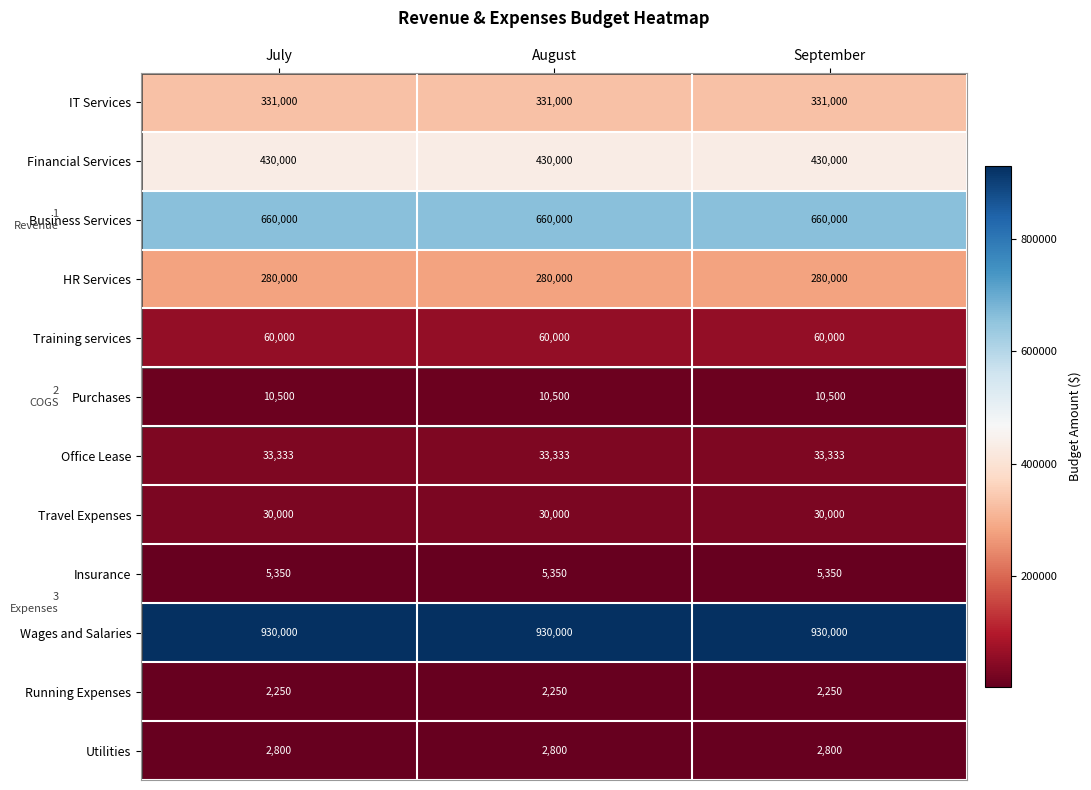

How many distinct data groups are displayed?

12